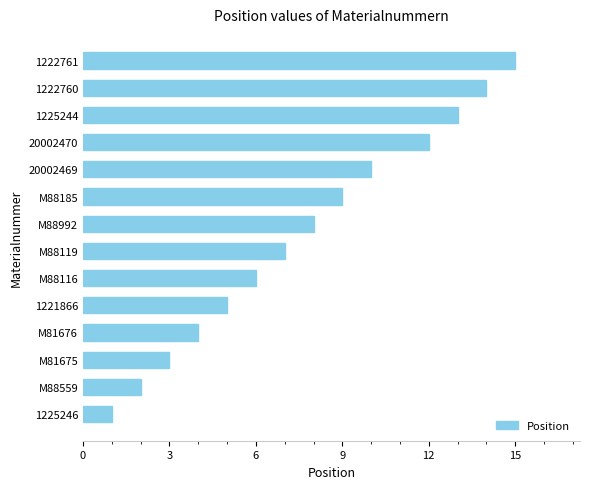

At which category does the chart reach its minimum across all series?

1225246